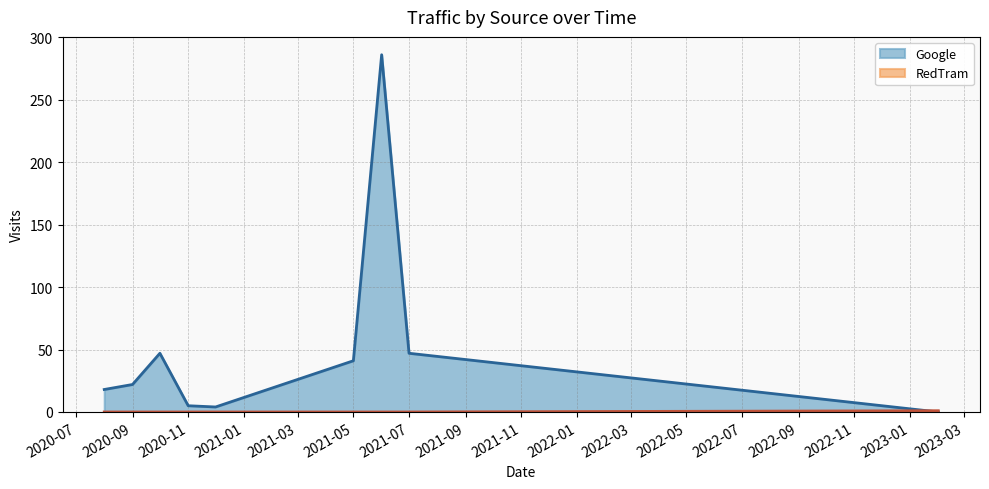

What is the maximum value shown in the chart?

286